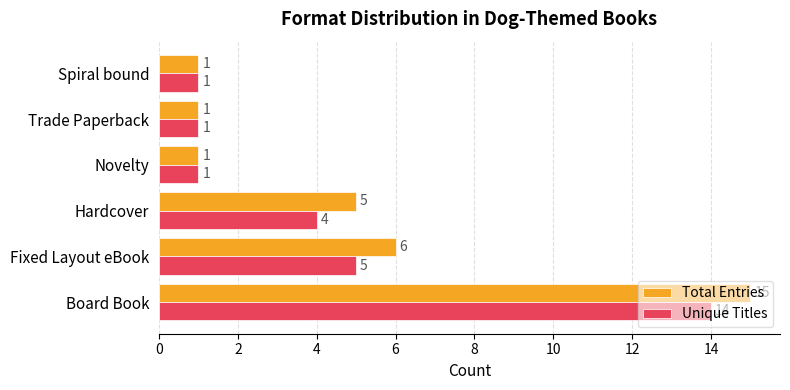

Where is Unique Titles nearest to the value 7?

Fixed Layout eBook